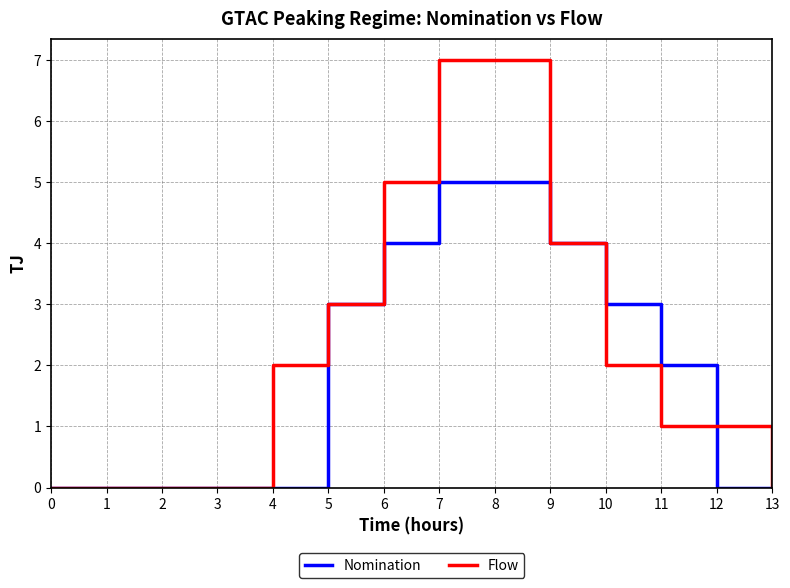

True or false: Flow has a value of 5 at 12.

False